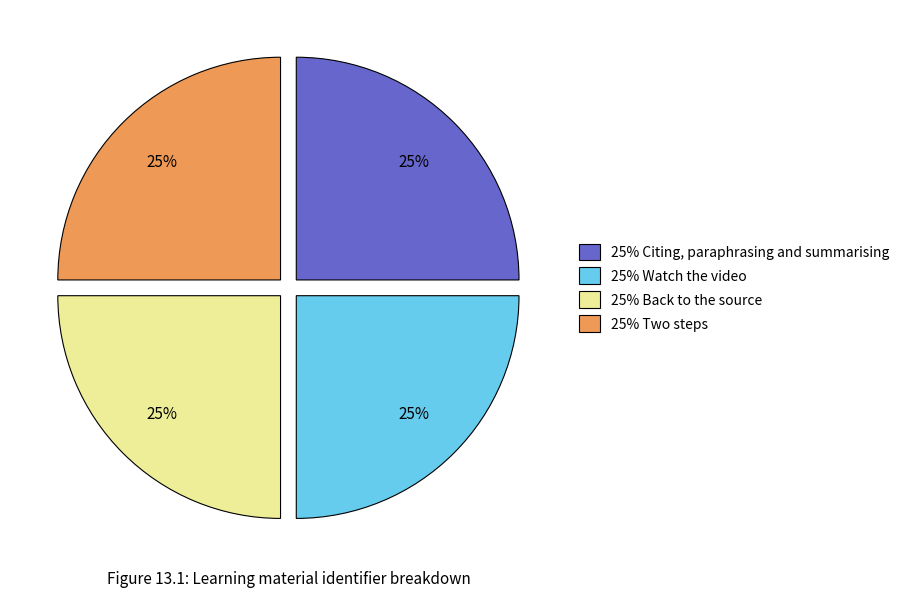

How many slices are in this pie chart?

4